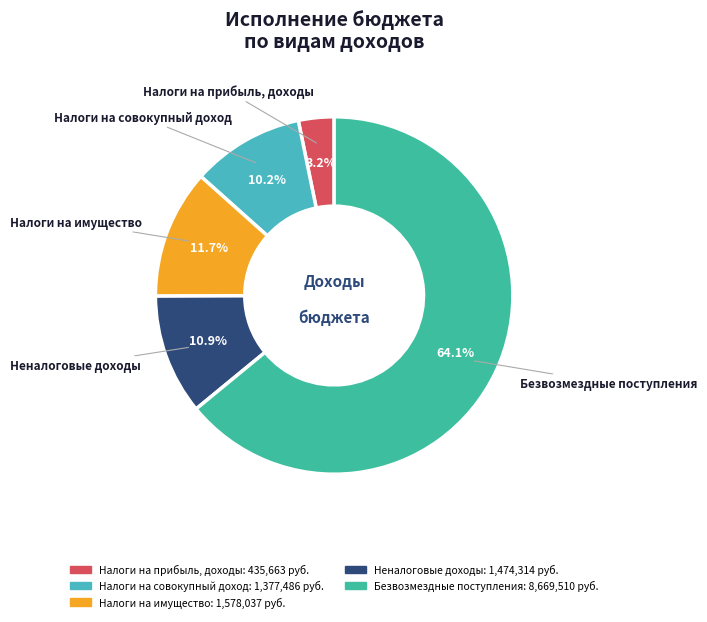

Is it true that Безвозмездные поступления is 64% of the pie?

True